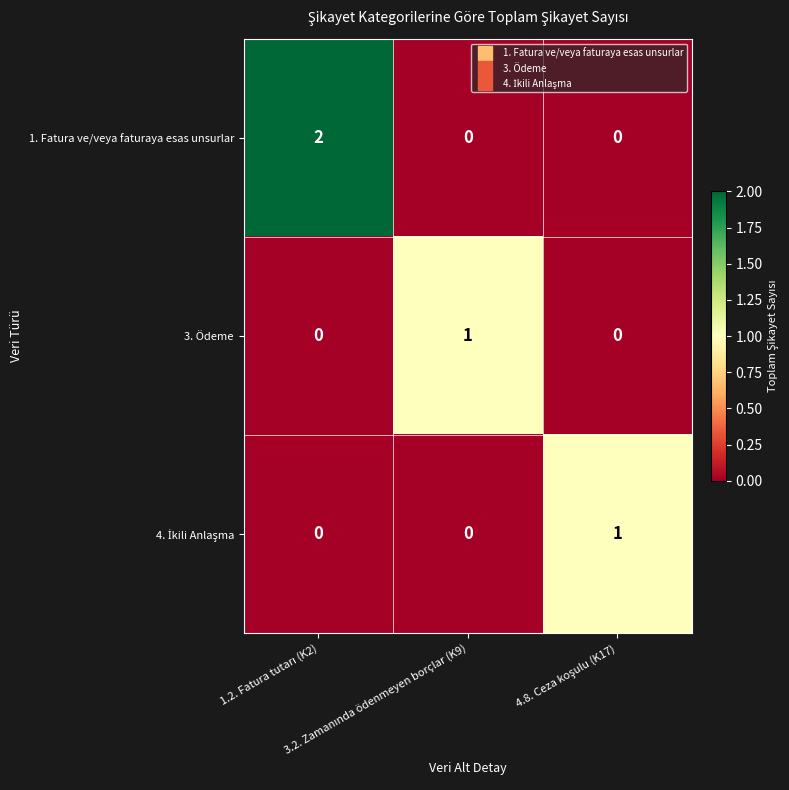

Which series has the largest range (max minus min)?

1. Fatura ve/veya faturaya esas unsurlar